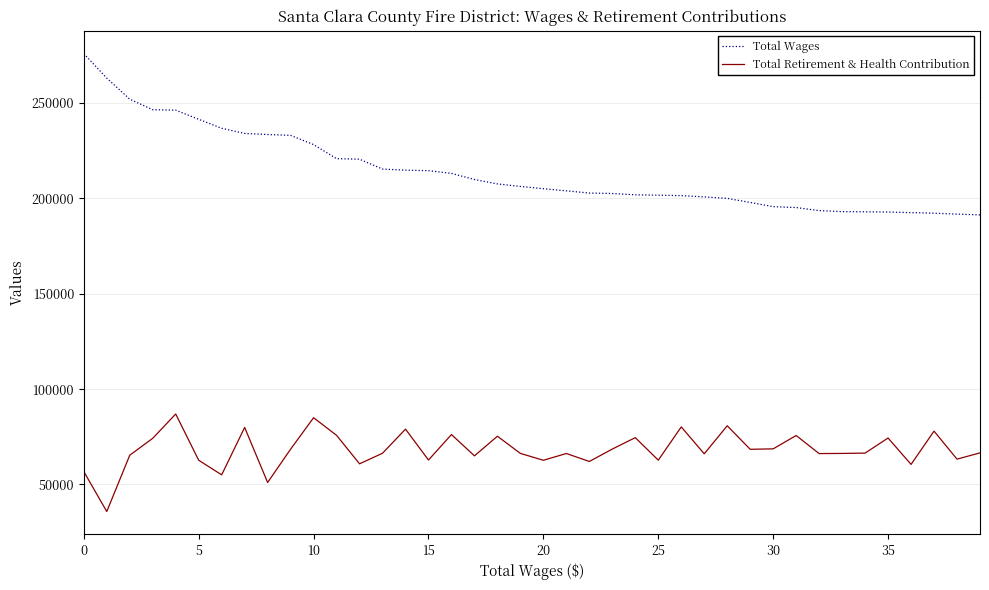

True or false: Total Wages and Total Retirement & Health Contribution intersect in this chart.

False